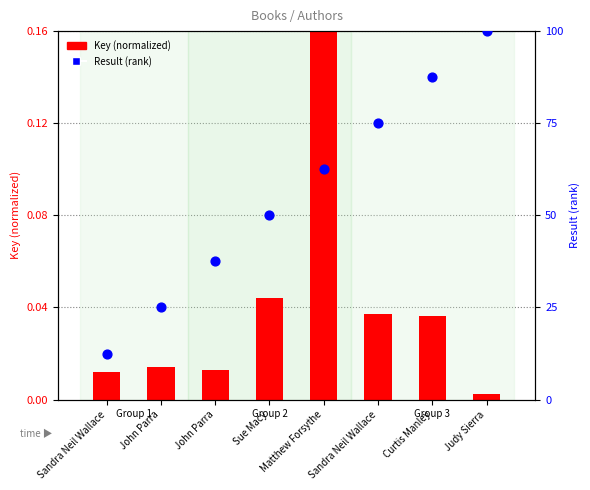

At how many categories does at least one series exceed 33?

6